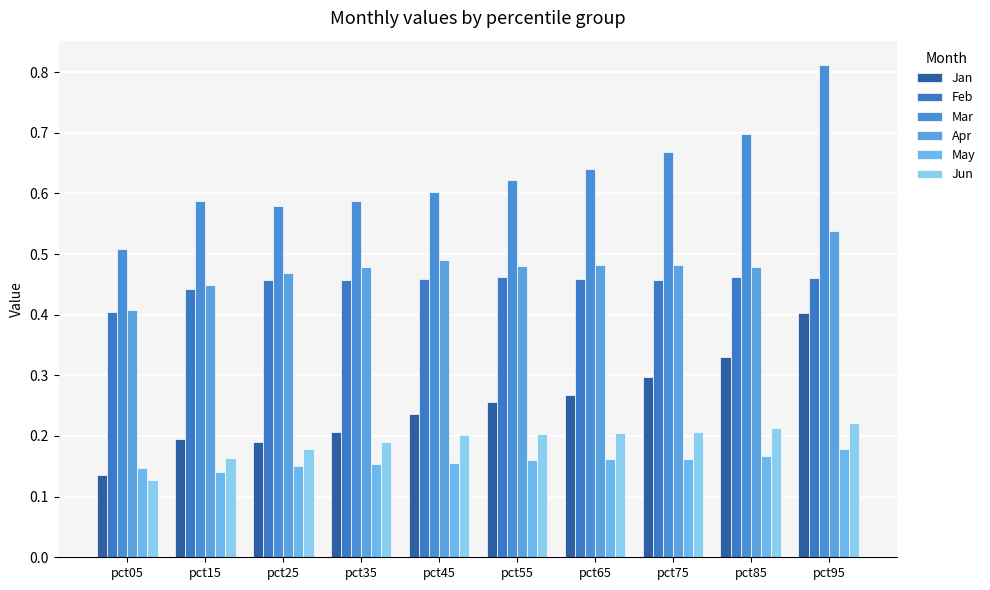

Reading right to left, extract all data points from this chart.

Jan: 0.4	0.3	0.3	0.3	0.3	0.2	0.2	0.2	0.2	0.1
Feb: 0.5	0.5	0.5	0.5	0.5	0.5	0.5	0.5	0.4	0.4
Mar: 0.8	0.7	0.7	0.6	0.6	0.6	0.6	0.6	0.6	0.5
Apr: 0.5	0.5	0.5	0.5	0.5	0.5	0.5	0.5	0.4	0.4
May: 0.2	0.2	0.2	0.2	0.2	0.2	0.2	0.1	0.1	0.1
Jun: 0.2	0.2	0.2	0.2	0.2	0.2	0.2	0.2	0.2	0.1